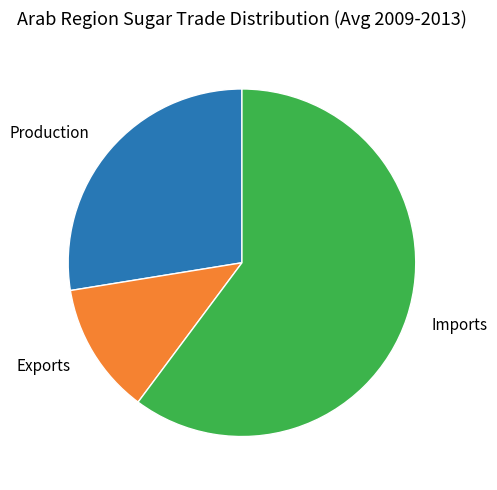

Count the number of slices in the pie.

3